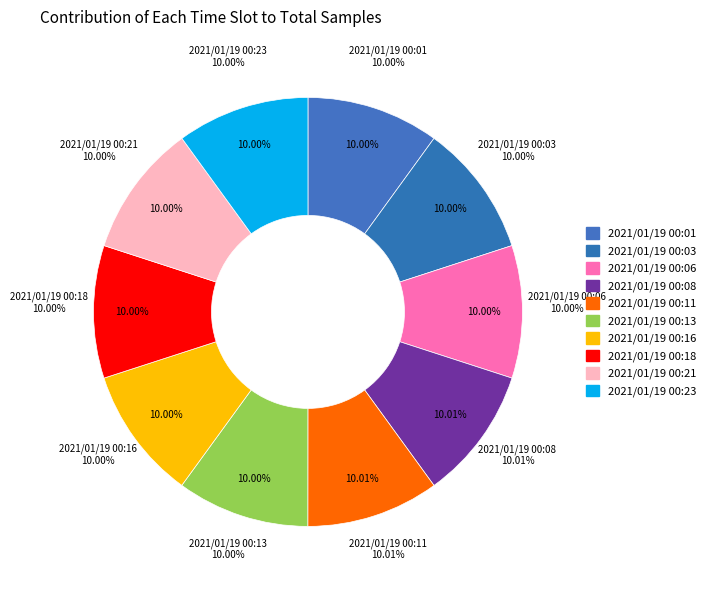

Combined, do 2021/01/19 00:13 and 2021/01/19 00:21 account for over 50%?

No